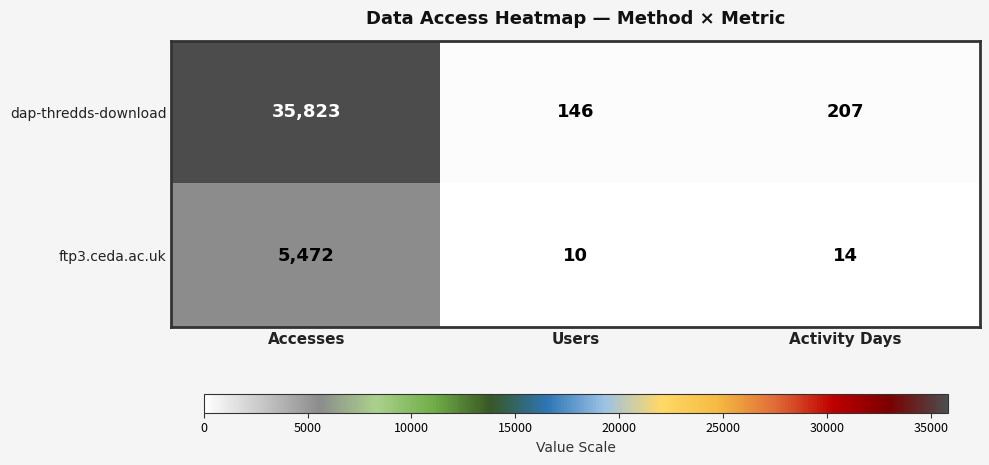

At which category does the chart reach its minimum across all series?

Users